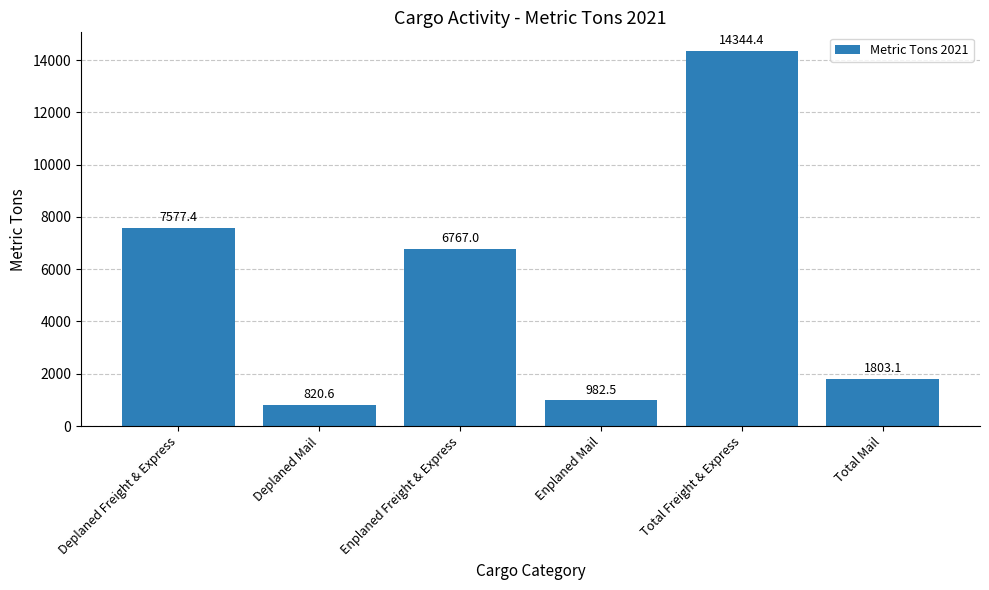

What is the label of the 2nd bar from the right?

Total Freight & Express